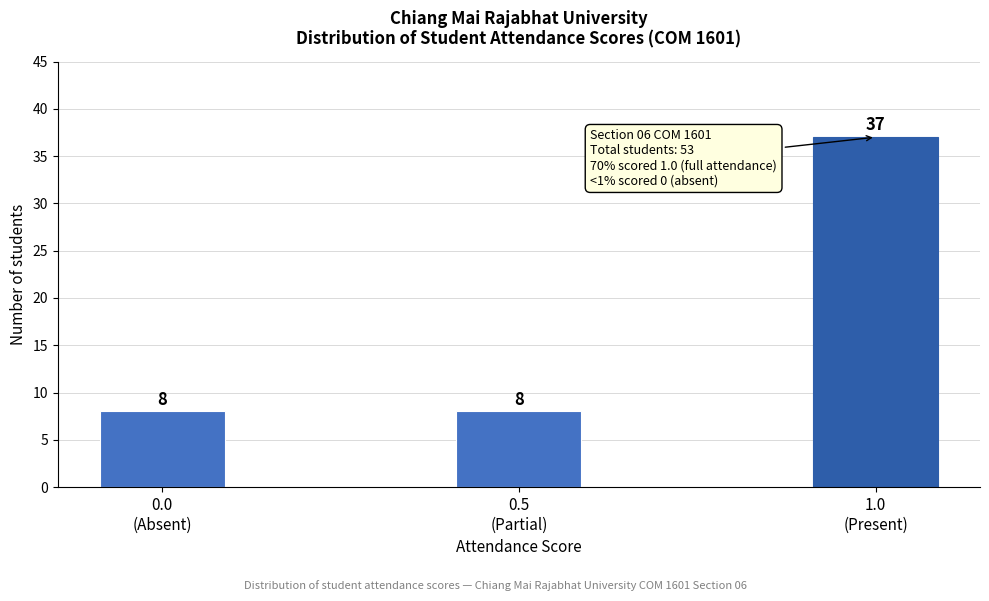

Reading right to left, extract all data points from this chart.

37	8	8